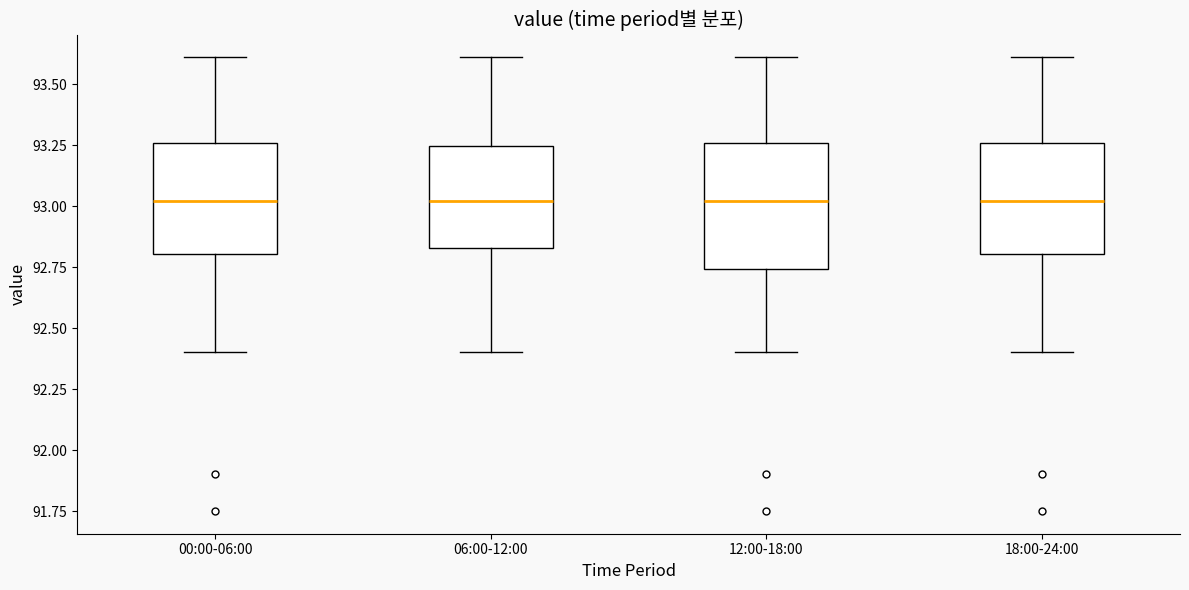

Reading left to right, transcribe this box plot: for each box, give where its median line is, the range the box spans, and where its two whiskers end, as read against the y-axis. The values are not printed on the chart, so give them approximately, as read against the axis.

00:00-06:00: median 93.00, box 92.80 to 93.25, whiskers 92.40 to 93.60
06:00-12:00: median 93.00, box 92.85 to 93.25, whiskers 92.40 to 93.60
12:00-18:00: median 93.00, box 92.75 to 93.25, whiskers 92.40 to 93.60
18:00-24:00: median 93.00, box 92.80 to 93.25, whiskers 92.40 to 93.60